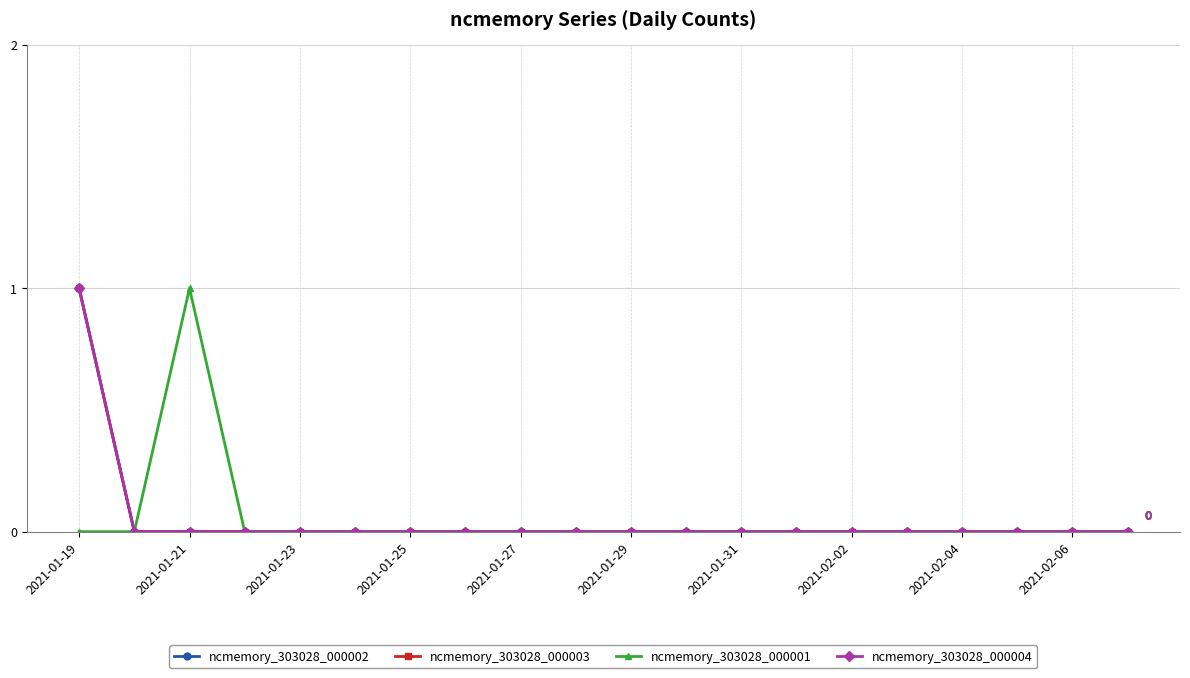

Is this an area chart (filled region under the line)?

No